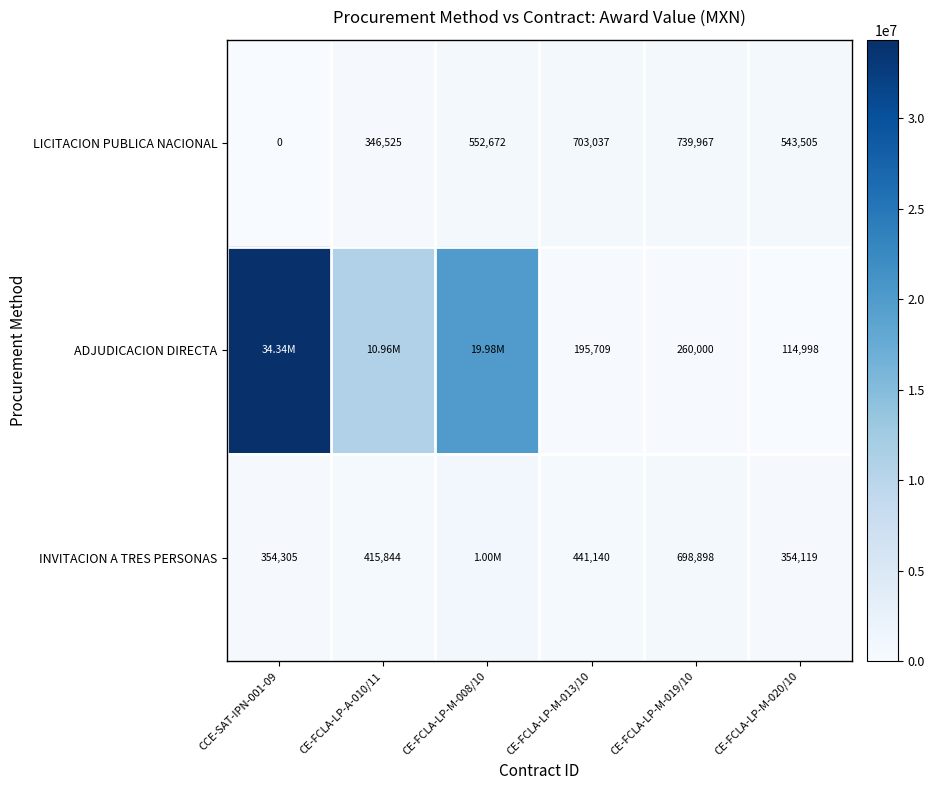

Which series has the widest spread of values?

ADJUDICACION DIRECTA